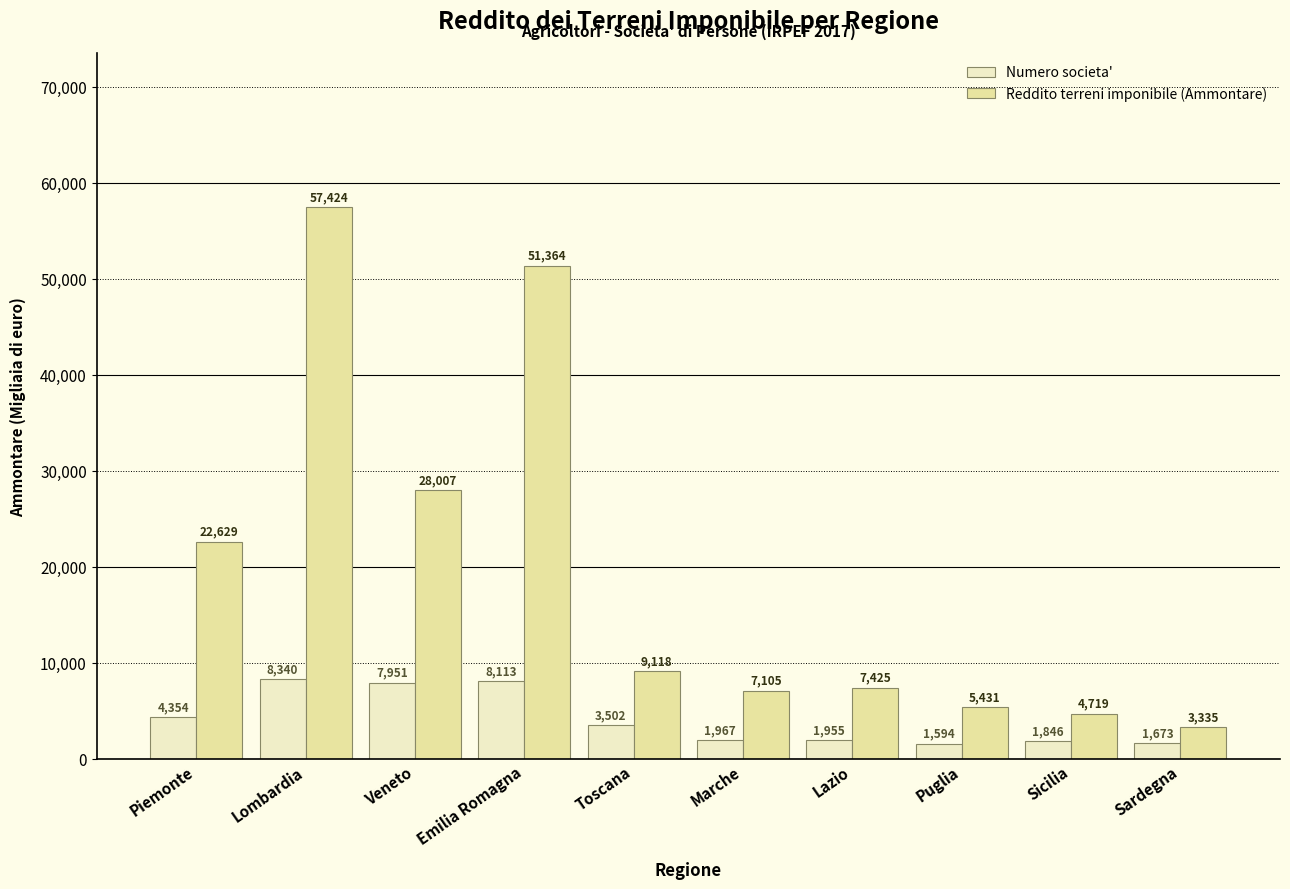

What is the label of the 6th bar from the right?

Toscana